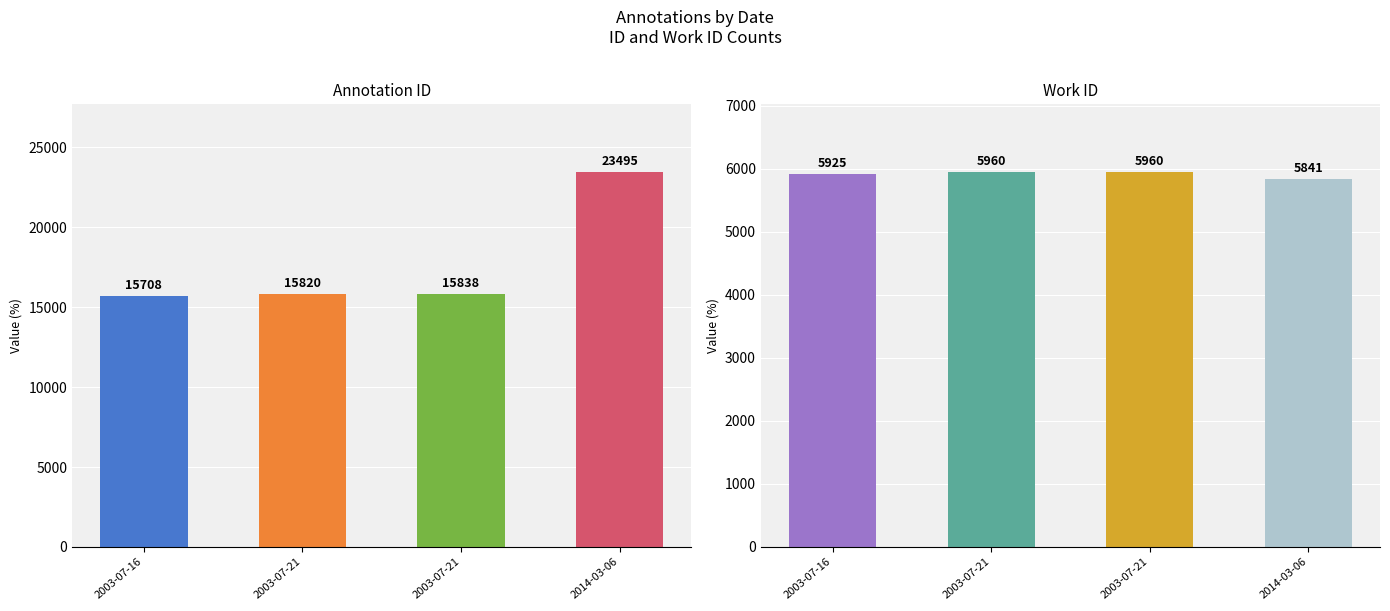

What is the sum of the work_id values at 2014-03-06 and 2003-07-21?

11801